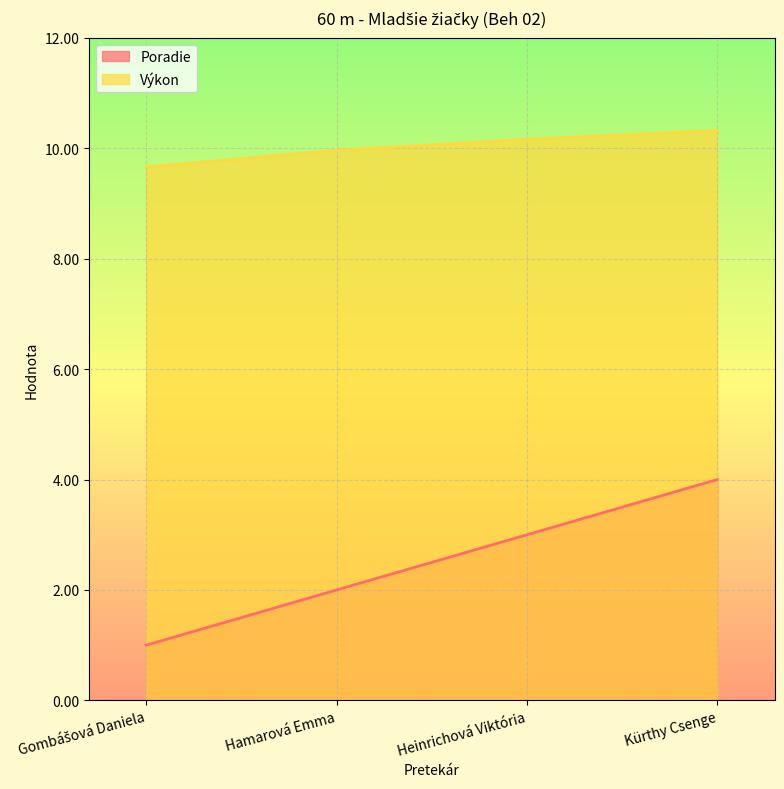

List the series in order of their overall mean, highest first.

Výkon, Poradie